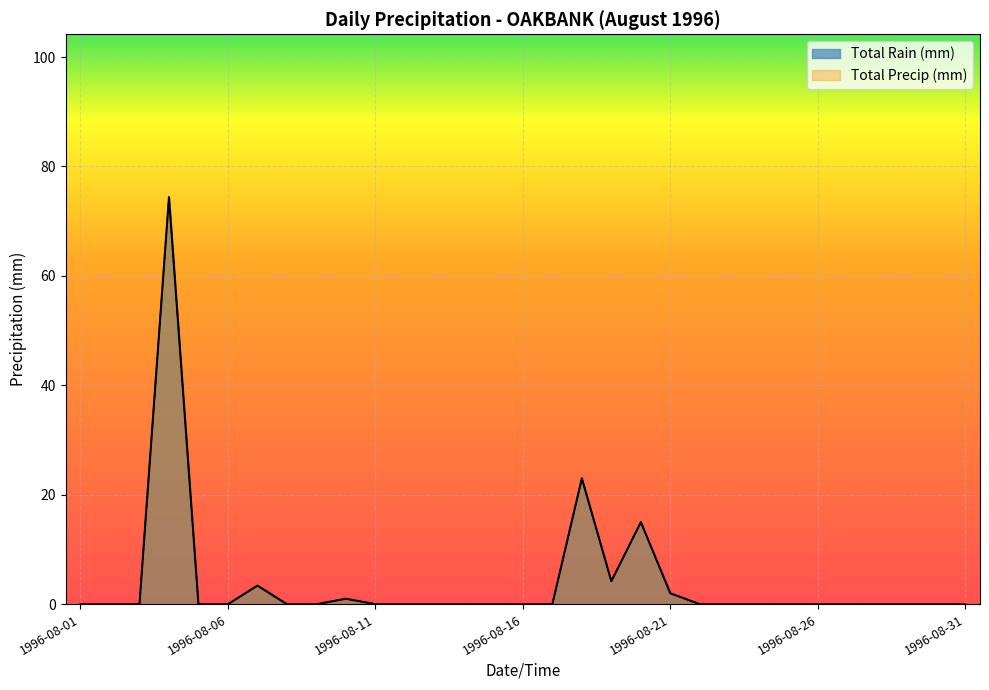

Between 1996-08-30 and 1996-08-12, which is larger?

1996-08-30